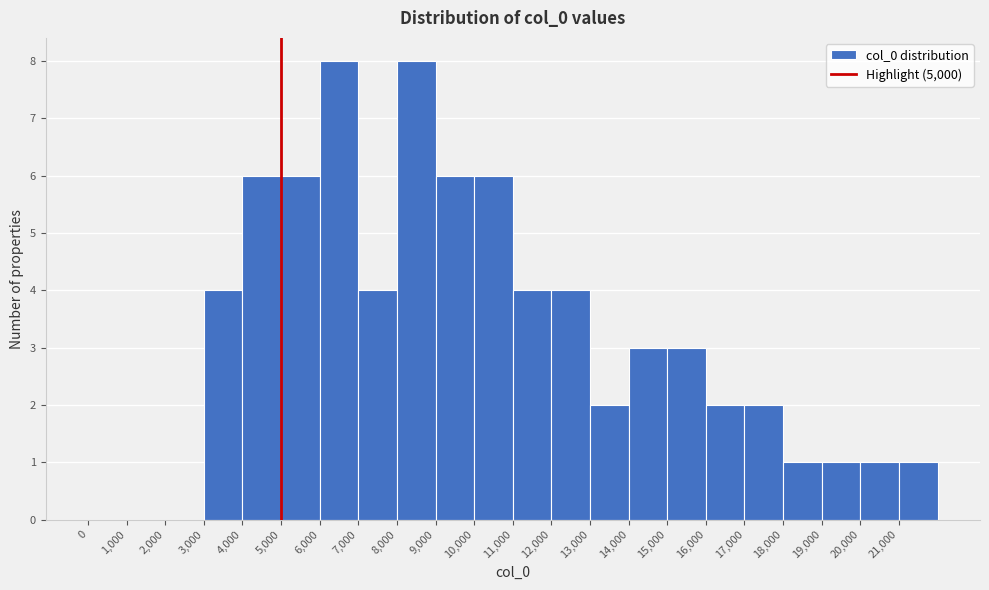

How tall is the bar that spans 16000 to 17000 on the x-axis? The values are not printed on the chart, so give them approximately, as read against the axis.

2